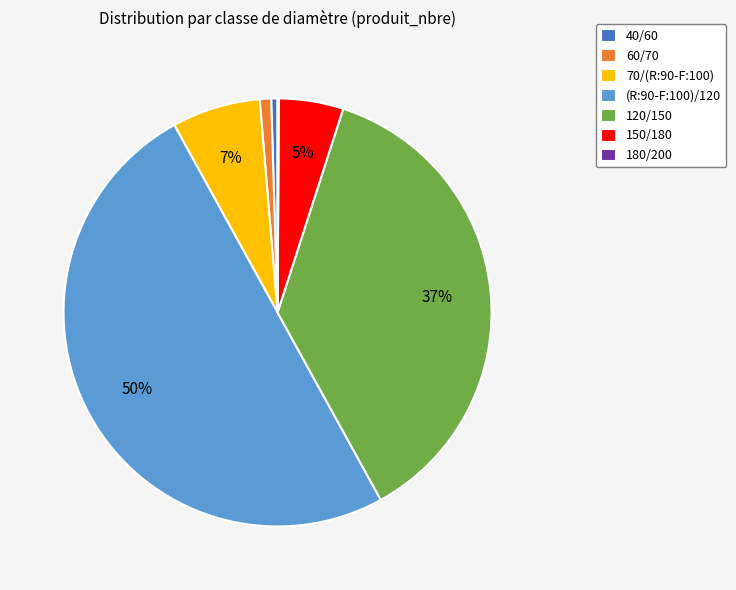

Combined, do 60/70 and 70/(R:90-F:100) account for over 50%?

No